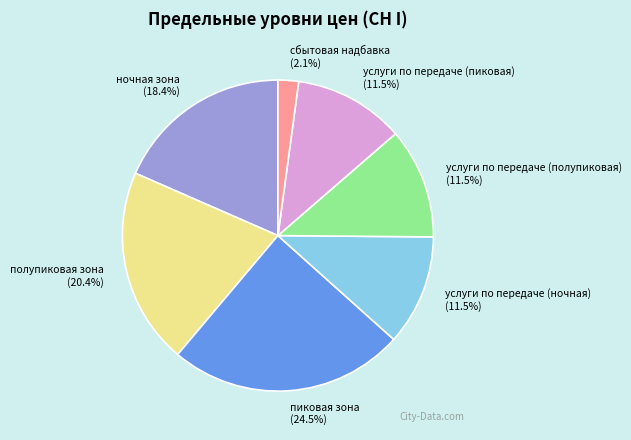

Which slice is the largest?

пиковая зона